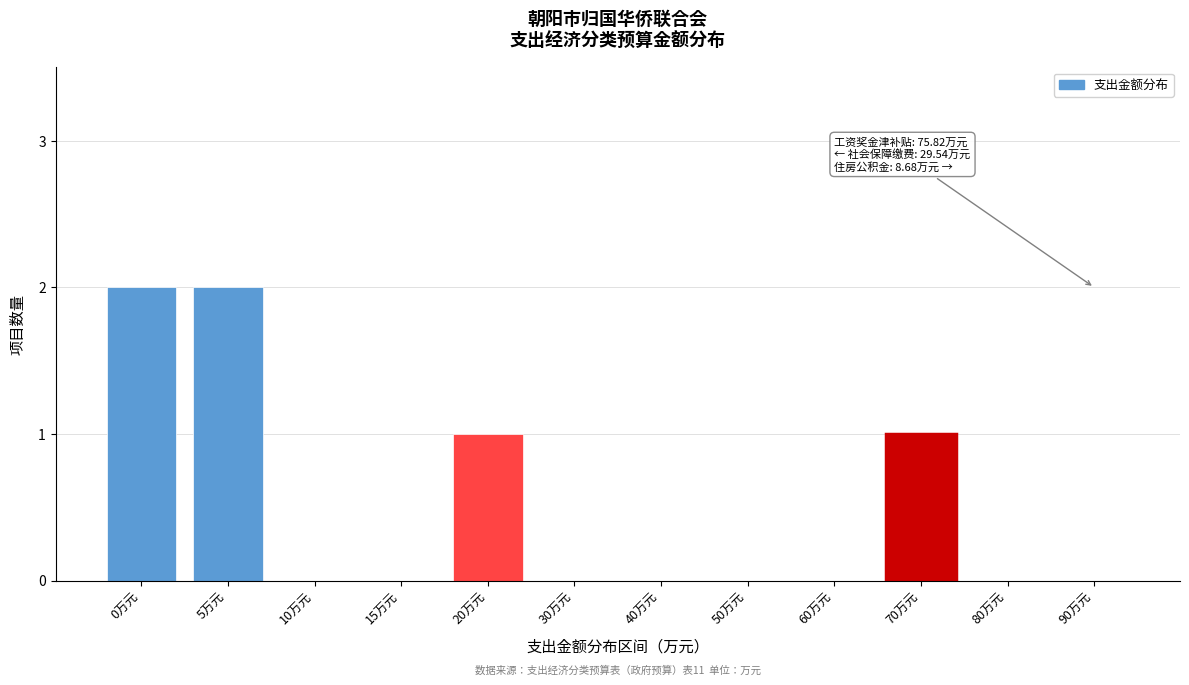

Reading left to right, what are all the values shown in this chart?

0万元=2	5万元=2	10万元=0	15万元=0	20万元=1	30万元=0	40万元=0	50万元=0	60万元=0	70万元=1	80万元=0	90万元=0